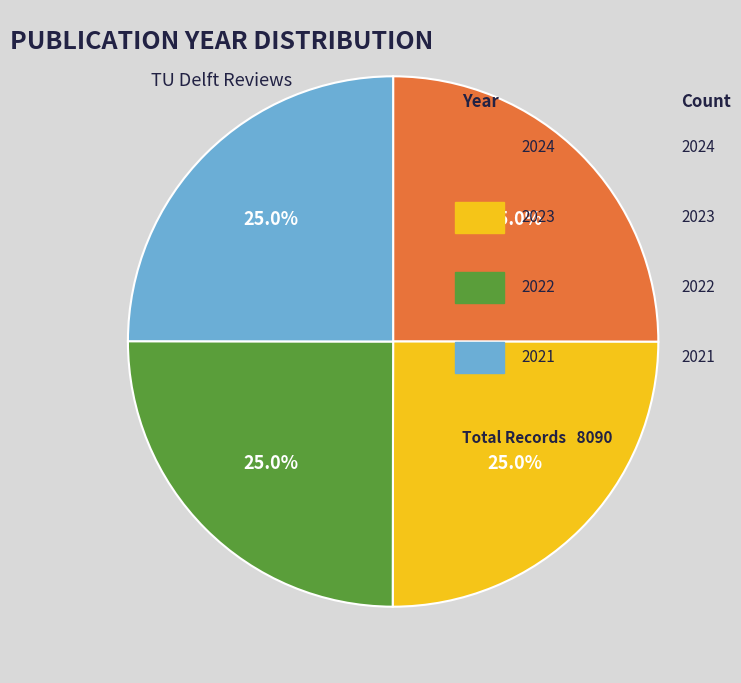

Is there any slice that represents more than half of the pie?

No